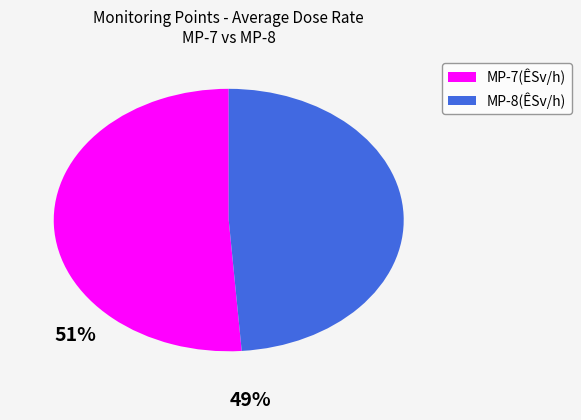

Rank the categories by value from lowest to highest.

MP-8(ÊSv/h), MP-7(ÊSv/h)